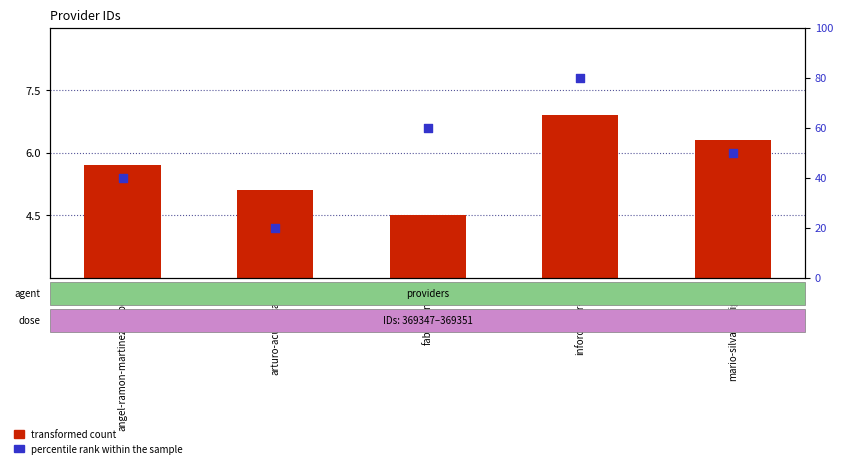

Which series reaches the maximum Y coordinate?

percentile rank within the sample